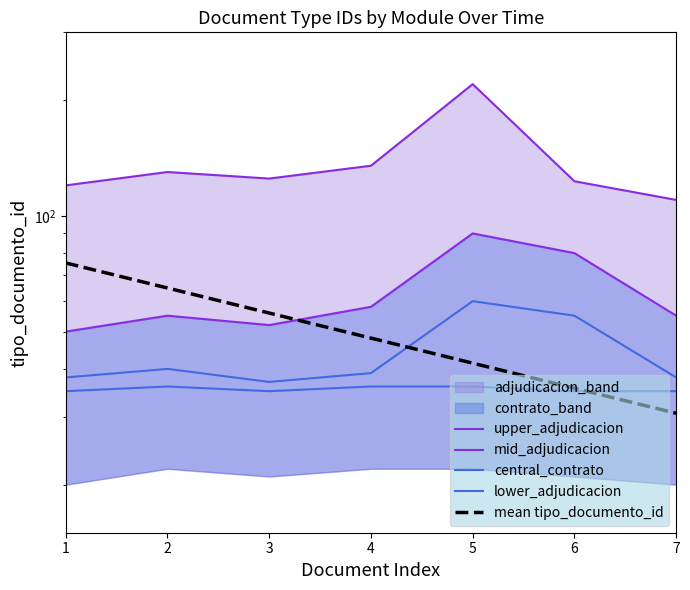

Reading right to left, list all the values displayed in this chart.

upper_adjudicacion: 110.0	123.0	220.0	135.0	125.0	130.0	120.0
mid_adjudicacion: 55.0	80.0	90.0	58.0	52.0	55.0	50.0
central_contrato: 38.0	55.0	60.0	39.0	37.0	40.0	38.0
lower_adjudicacion: 35.0	35.0	36.0	36.0	35.0	36.0	35.0
mean tipo_documento_id: 30.7	35.6	41.4	48.1	55.9	64.9	75.4